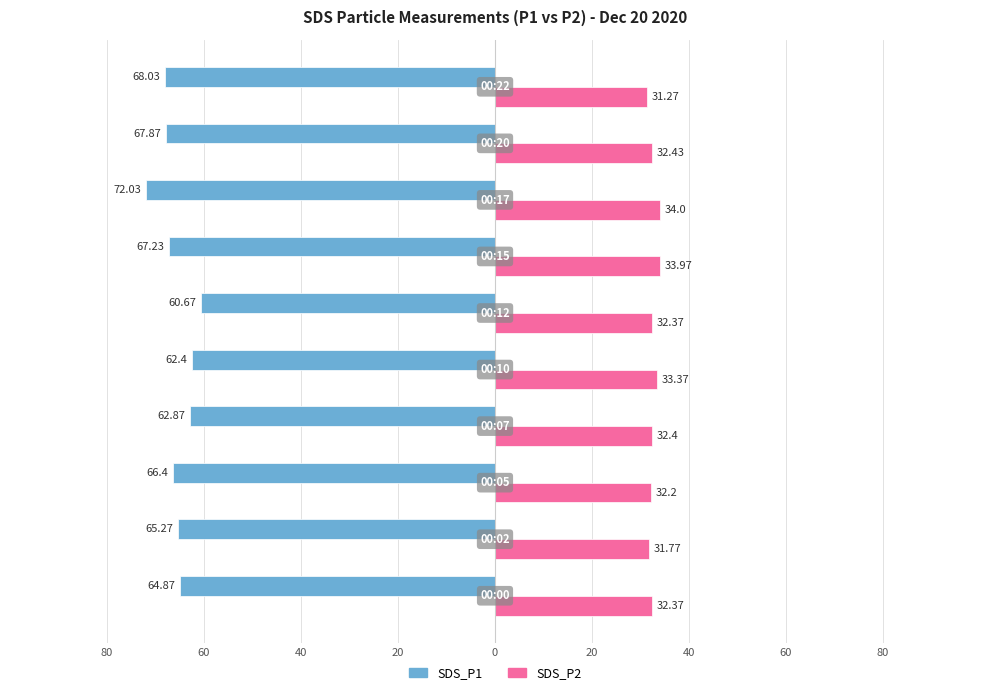

What are all the series names shown in the legend?

SDS_P1, SDS_P2